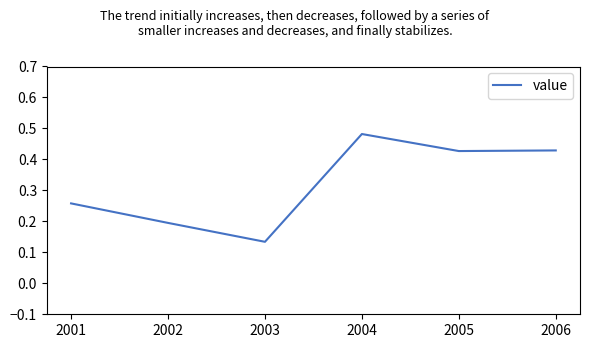

What is the difference between the second highest and second lowest values?

0.2